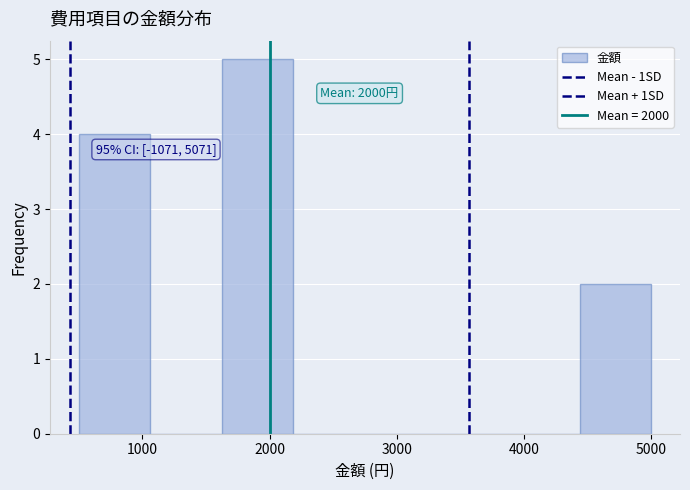

Which range on the x-axis has the tallest bar?

1600 to 2200